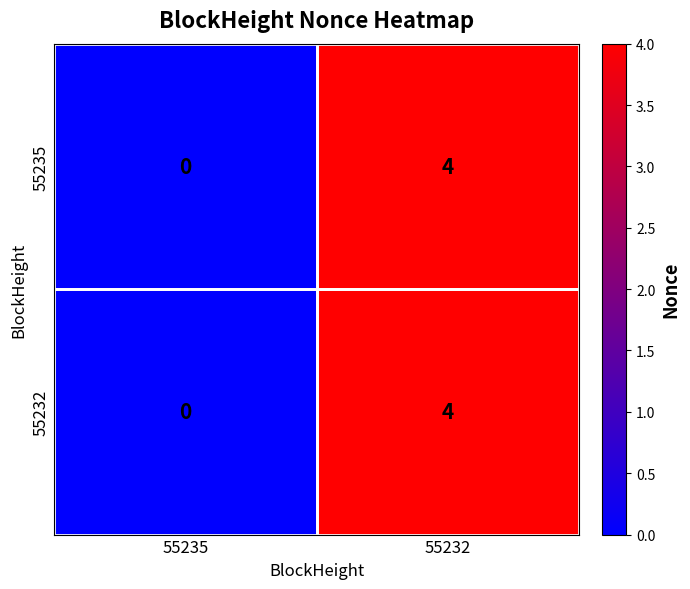

List the labels in order of 55232 value, largest first.

55232, 55235